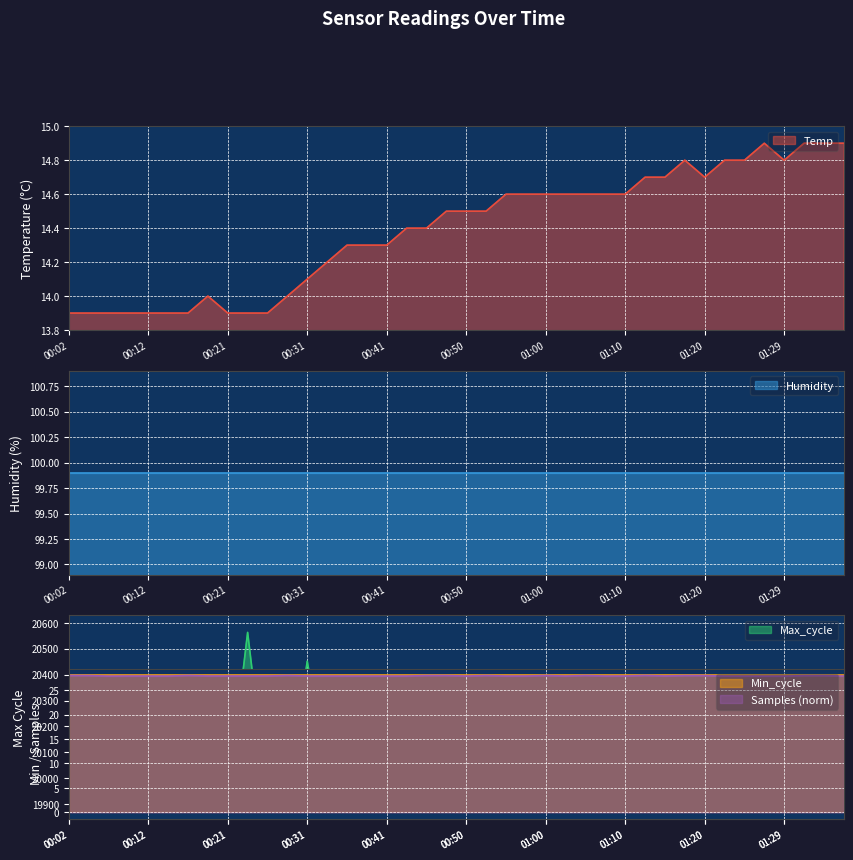

What is the lowest value of the Temp series?

13.9